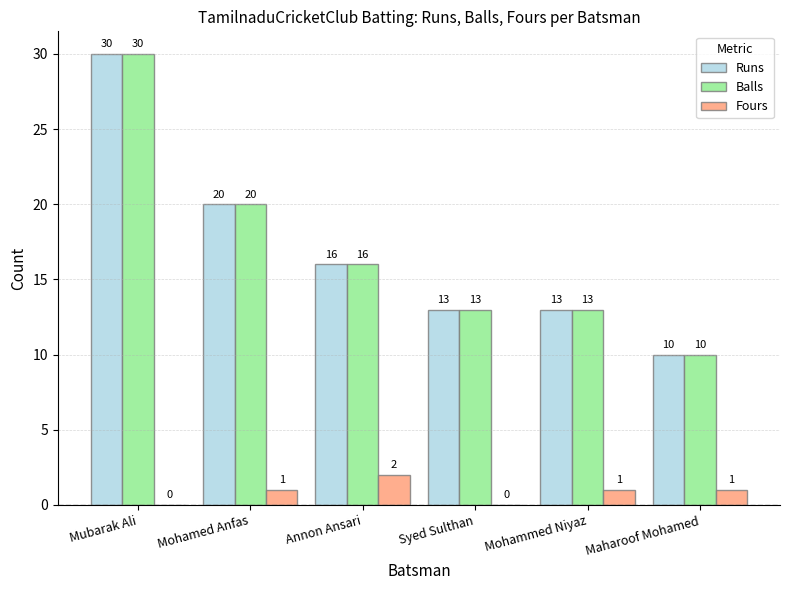

Reading left to right, list all the values displayed in this chart.

Runs: 30	20	16	13	13	10
Balls: 30	20	16	13	13	10
Fours: 0	1	2	0	1	1